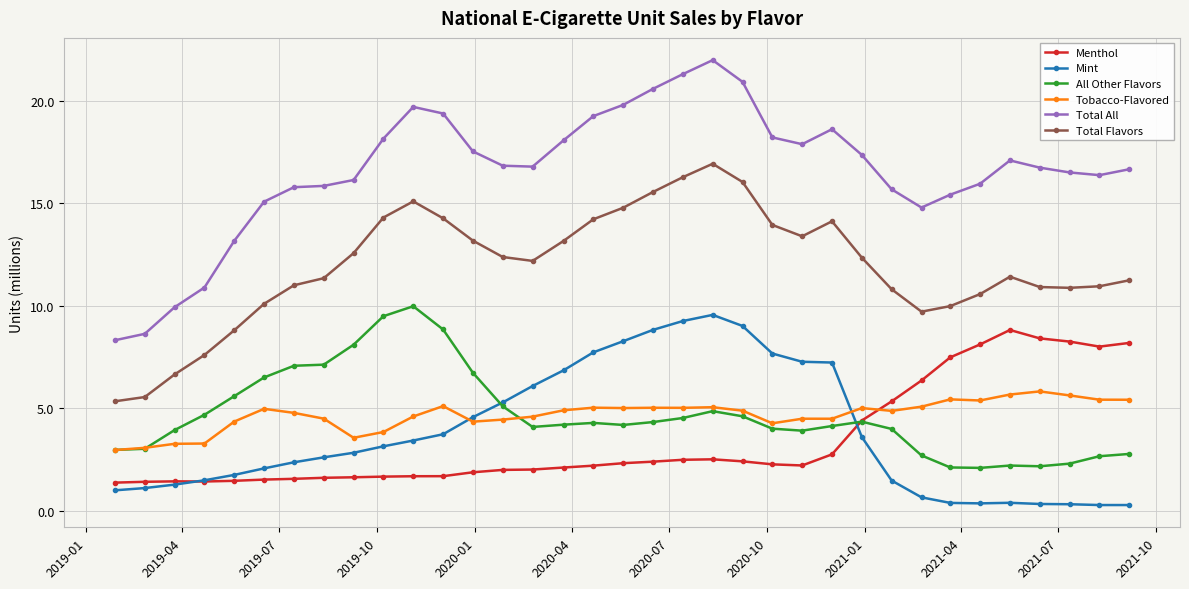

What is the highest value of the Mint series?

9.6